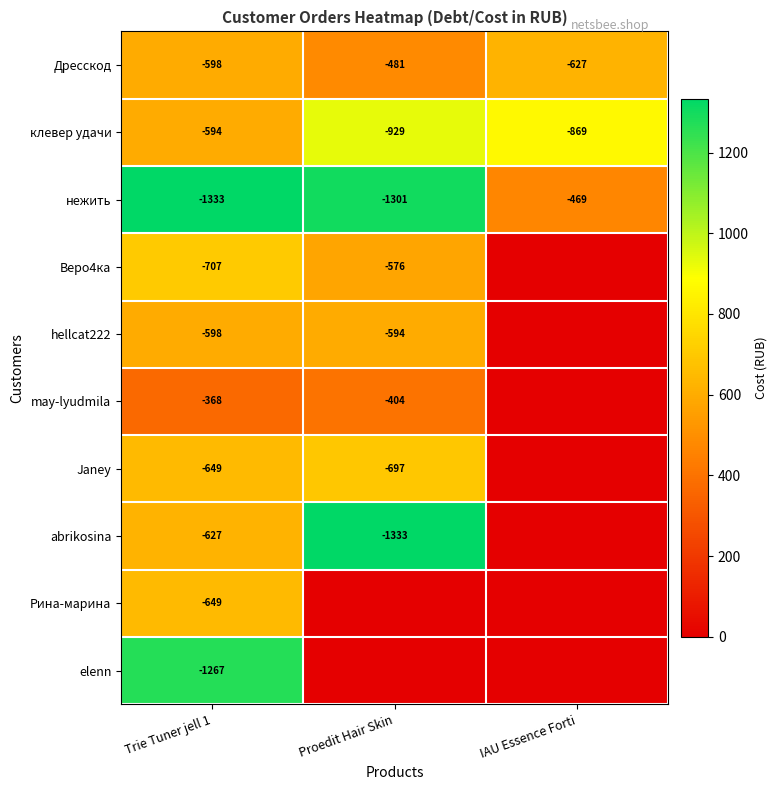

What is the highest value of the нежить series?

-469